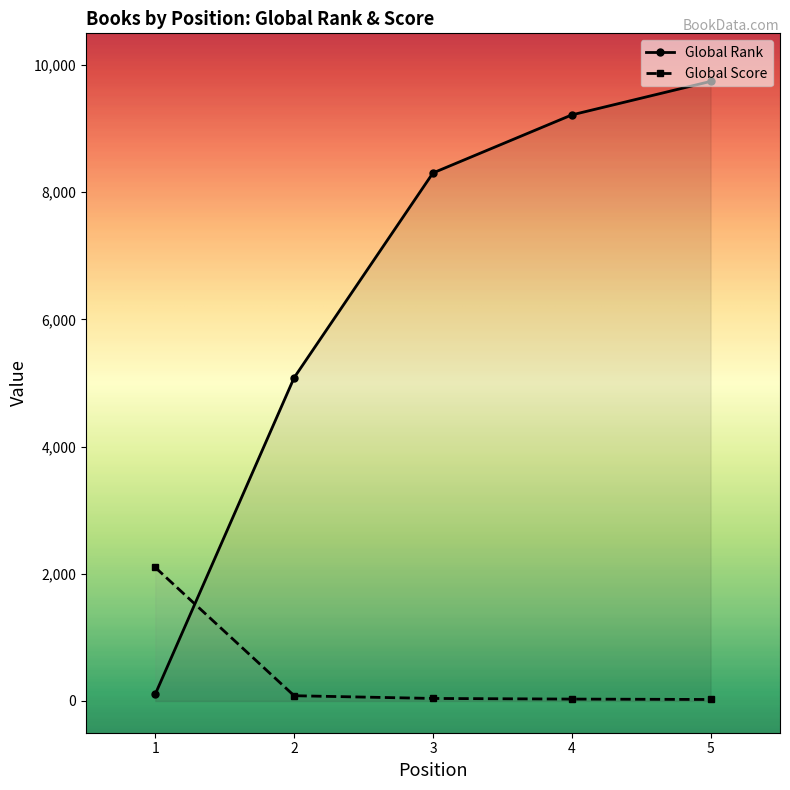

At how many categories does at least one series exceed 844?

5